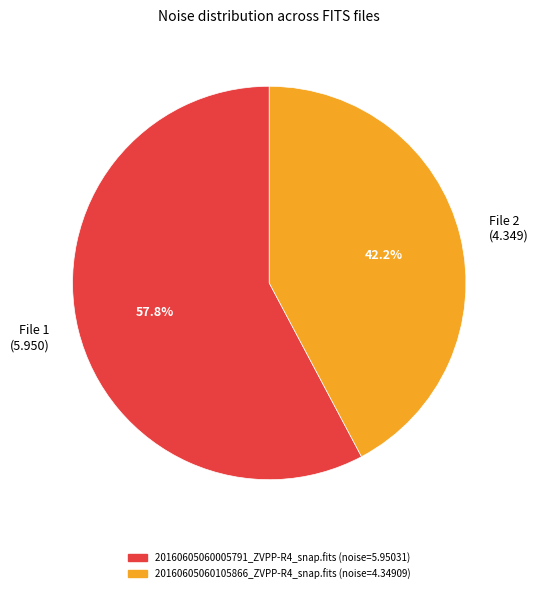

Approximately how many times larger is the value at File 1 (5.950) compared to File 2 (4.349)?

1.4